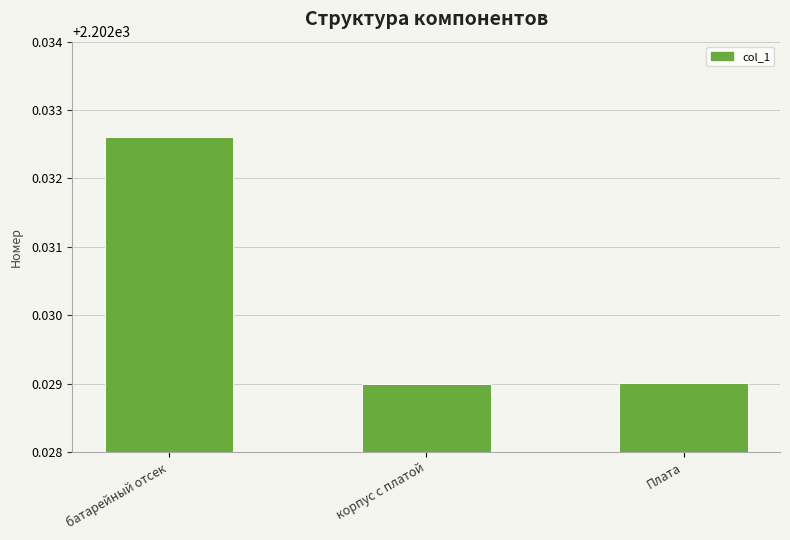

What is the sum of the values at корпус с платой and Плата?

4404.1